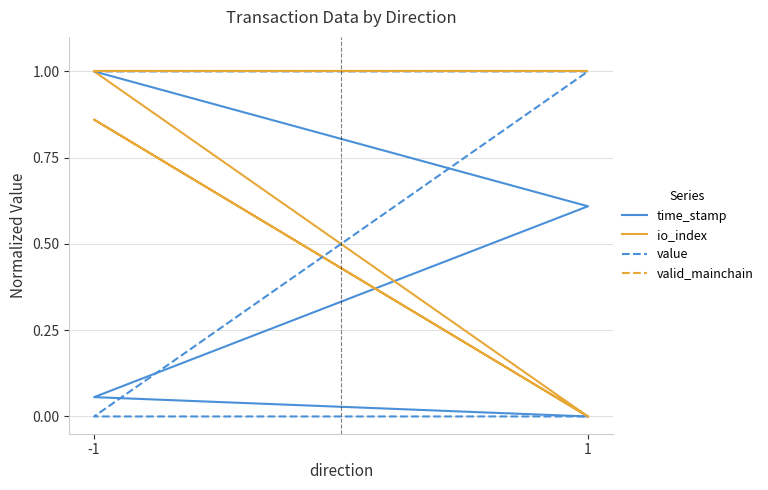

What are all the series names shown in the legend?

time_stamp, io_index, value, valid_mainchain